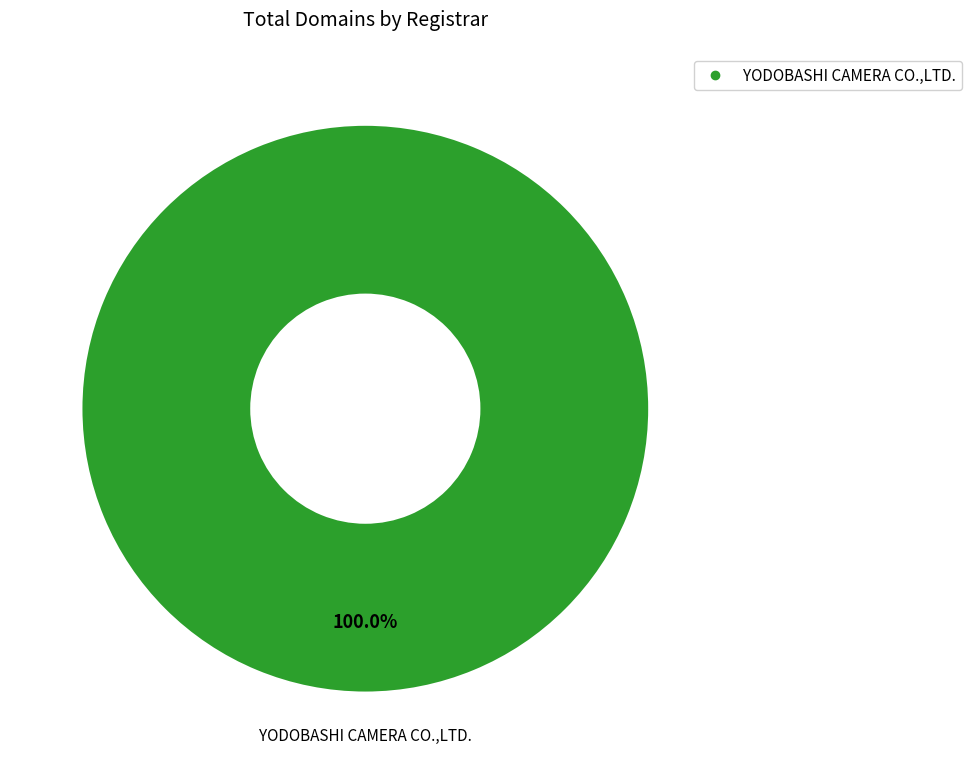

Is there a majority slice in this chart?

Yes